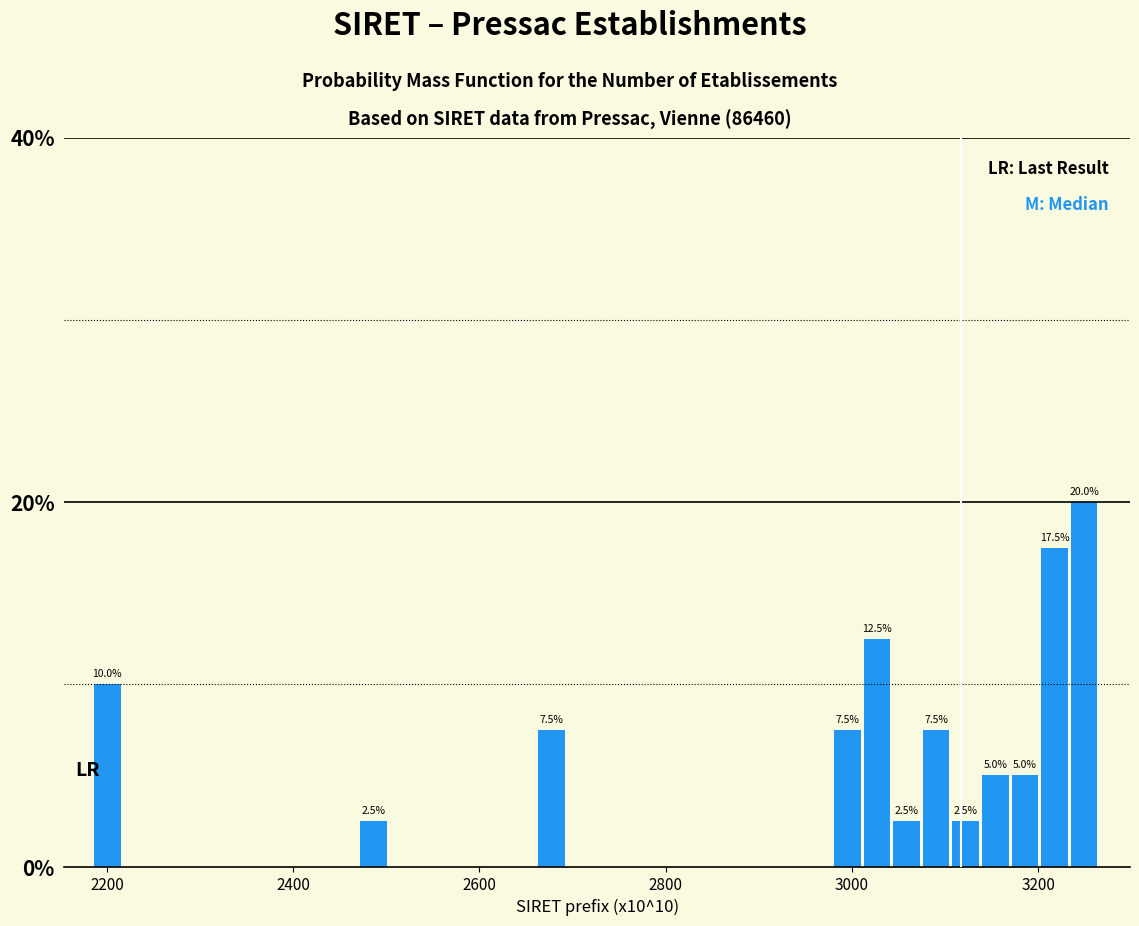

Around what value on the x-axis is the tallest bar? Give the approximate position of its centre, as read against the axis.

3240